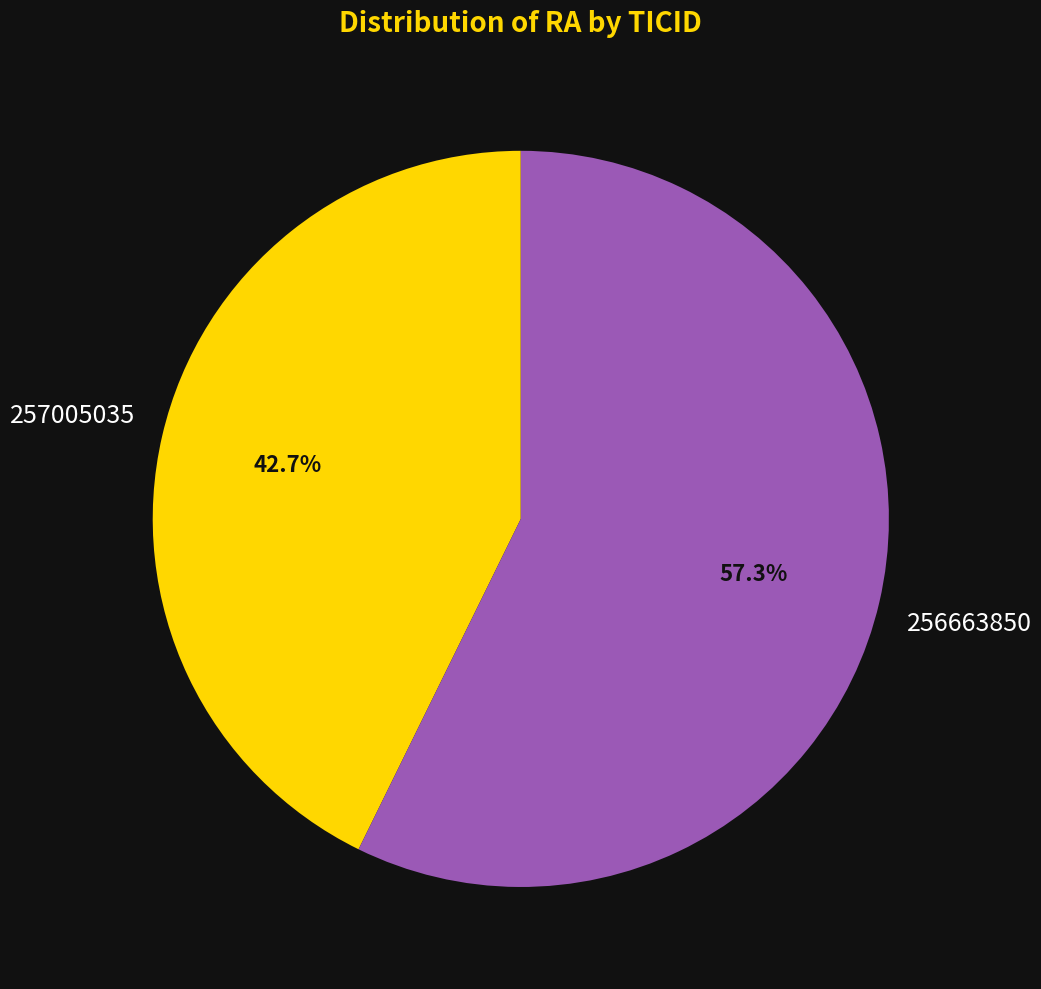

To the nearest percent, what is the difference between the 256663850 and 257005035 slice percentages?

15%